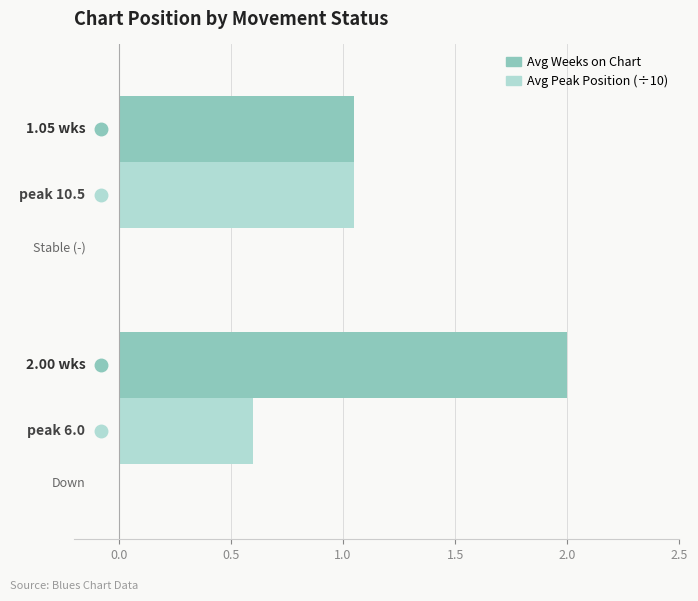

List the series in order of their overall mean, highest first.

Avg Weeks on Chart, Avg Peak Position (÷10)